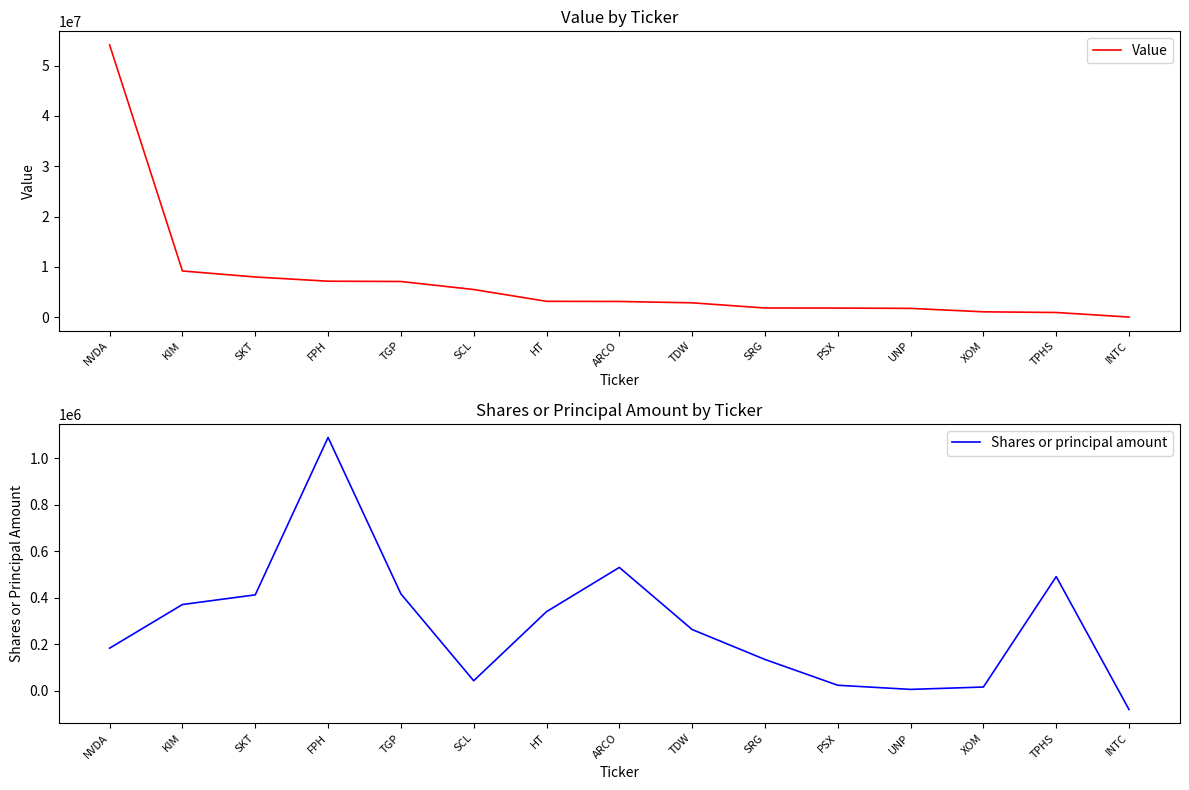

True or false: Value has more than 1 interior local peaks.

False